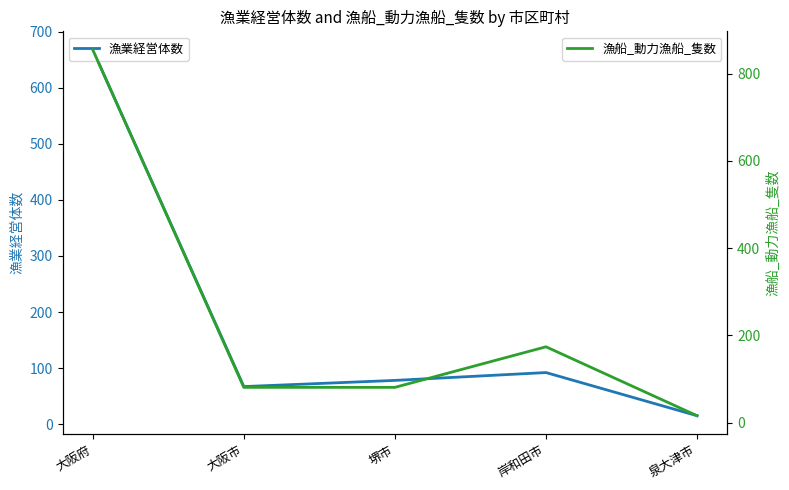

Is the value of 漁業経営体数 at 泉大津市 greater than the value of 漁船_動力漁船_隻数 at 泉大津市?

No